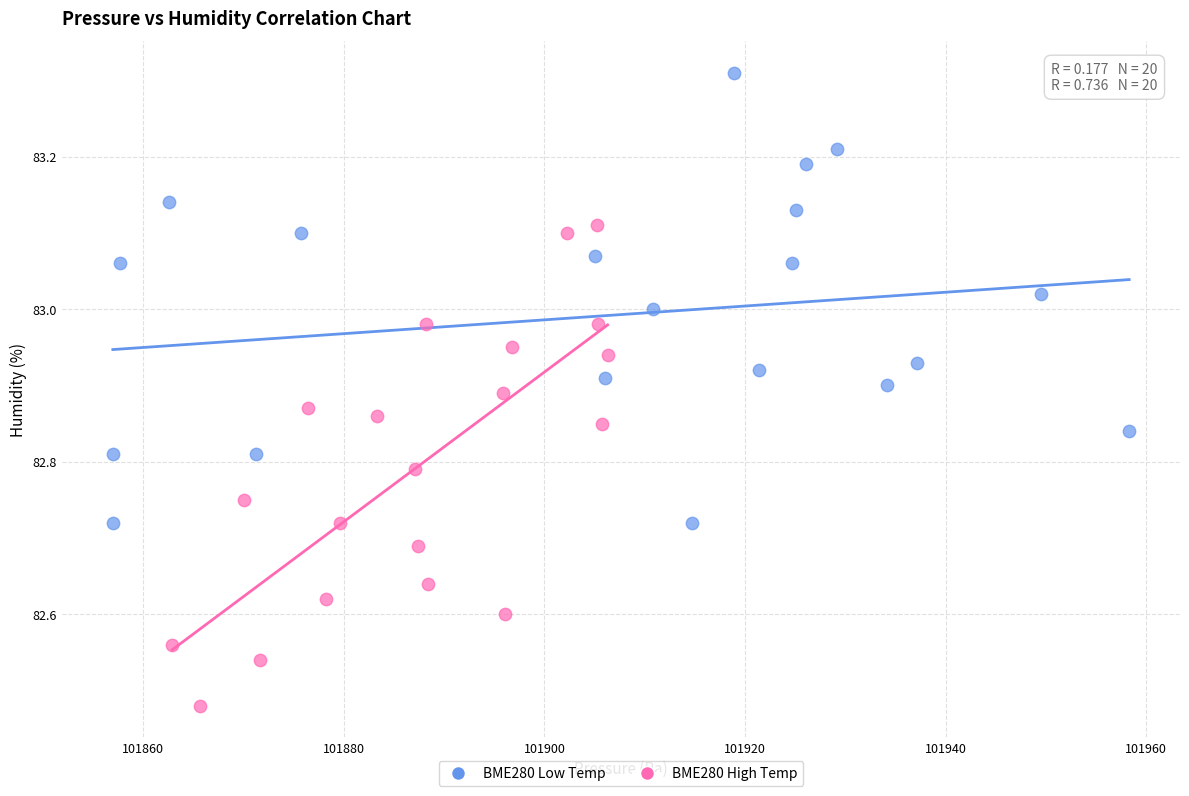

Which series reaches the minimum Y coordinate?

BME280 High Temp